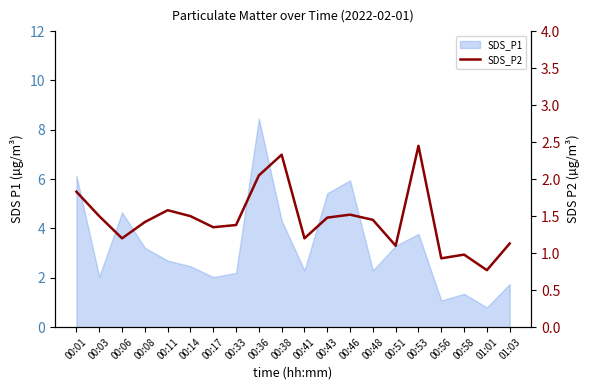

Which has a higher value, 01:01 or 00:56?

00:56